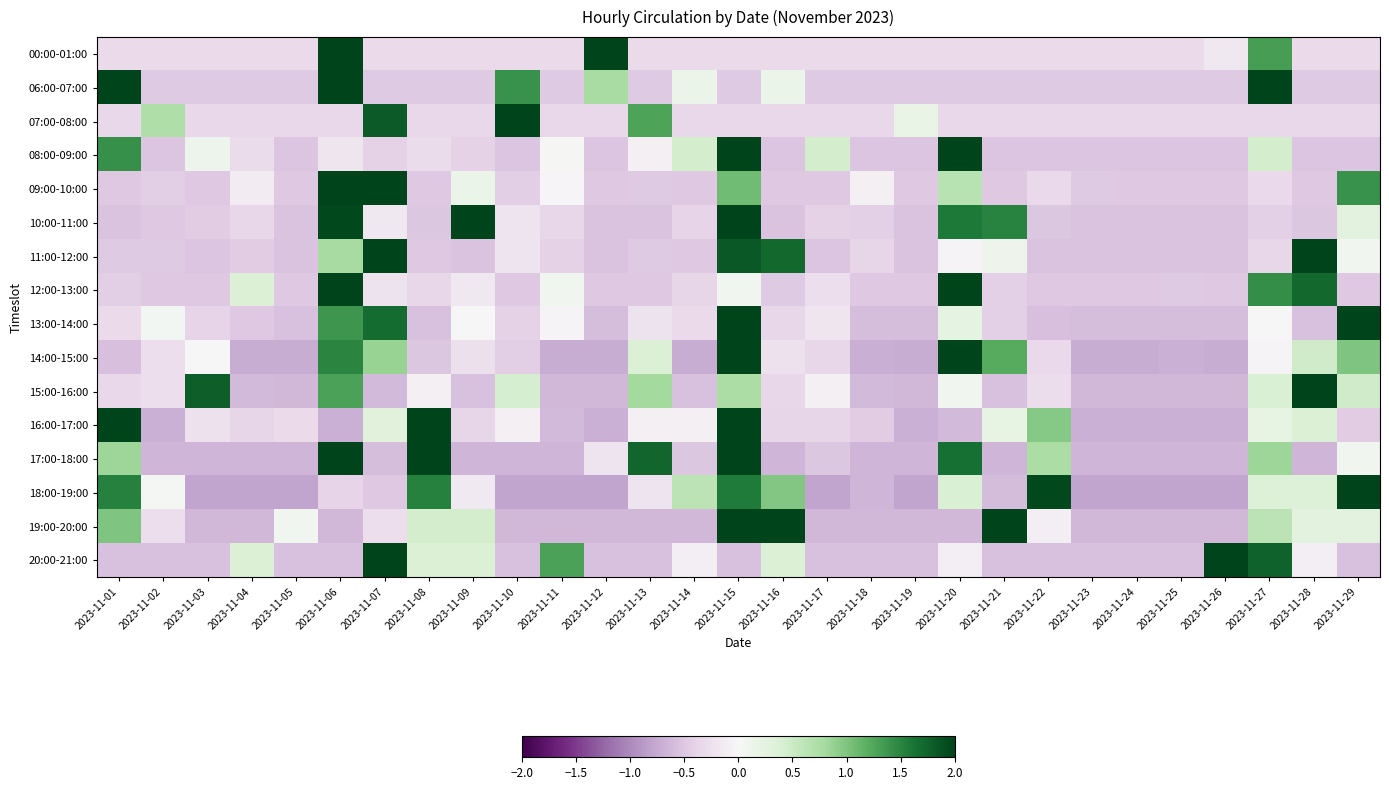

At which category does the chart reach its peak across all series?

2023-11-10